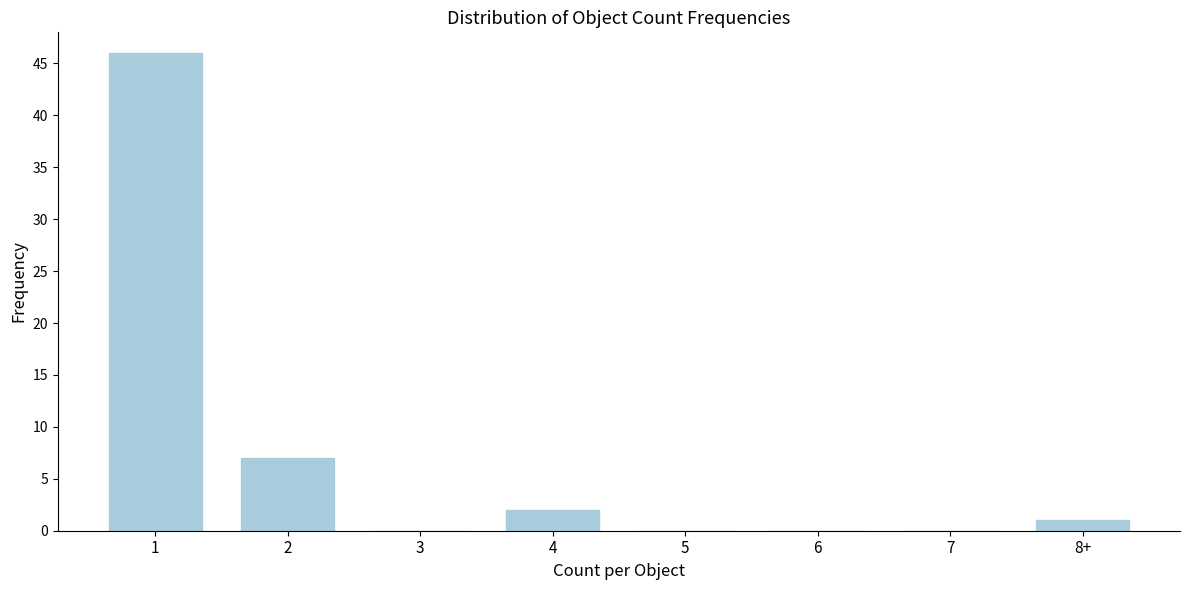

Reading left to right, list all the values displayed in this chart.

1=46	2=7	3=0	4=2	5=0	6=0	7=0	8+=1